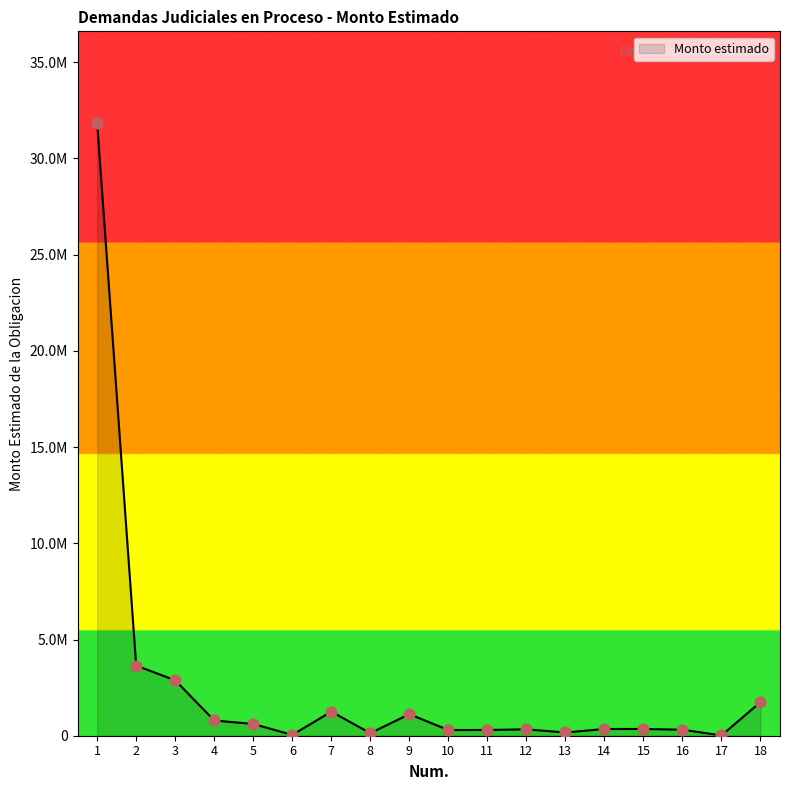

What is the change in value from 6 to 15?

+308940.6